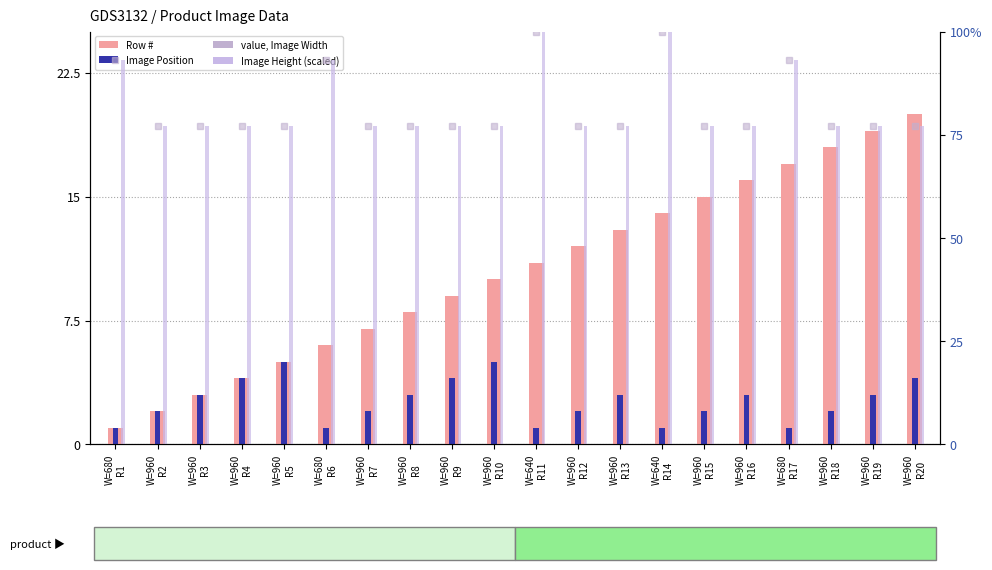

True or false: Image Position has a value of 1.2 at W=960
R7.

False